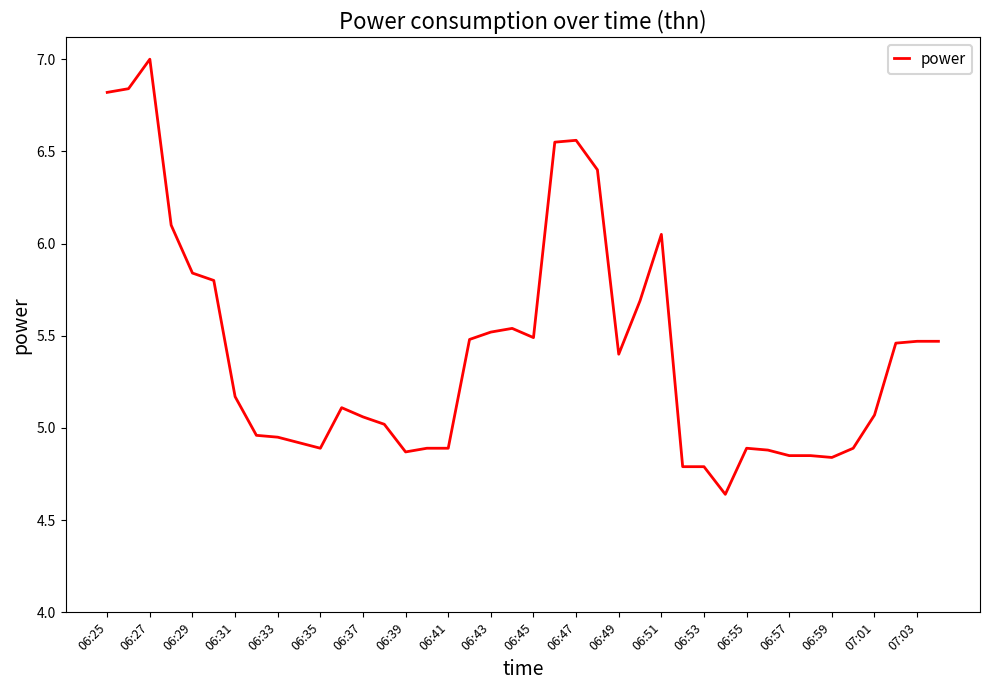

What is the difference between the maximum and minimum values?

2.4